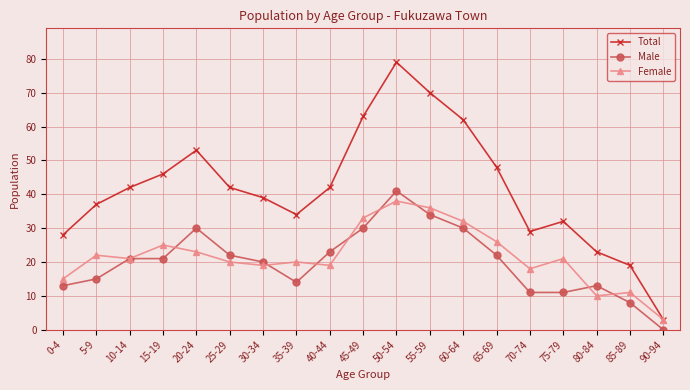

Which category has the highest value in the Total series?

50-54